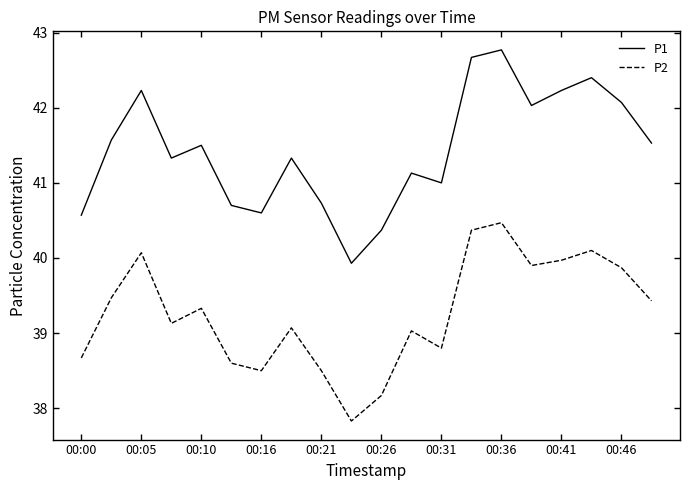

What are all the series names shown in the legend?

P1, P2